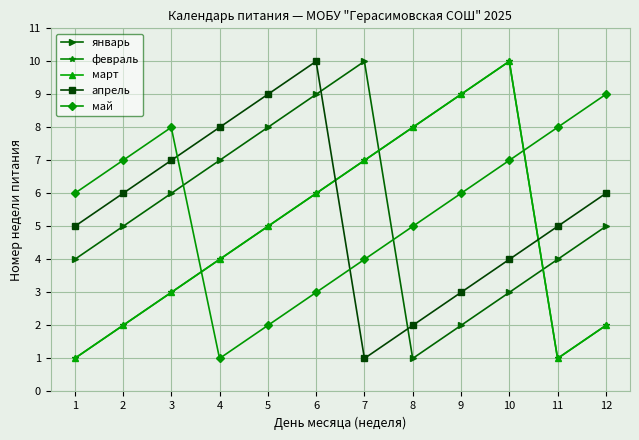

Does the chart have visible grid lines?

Yes